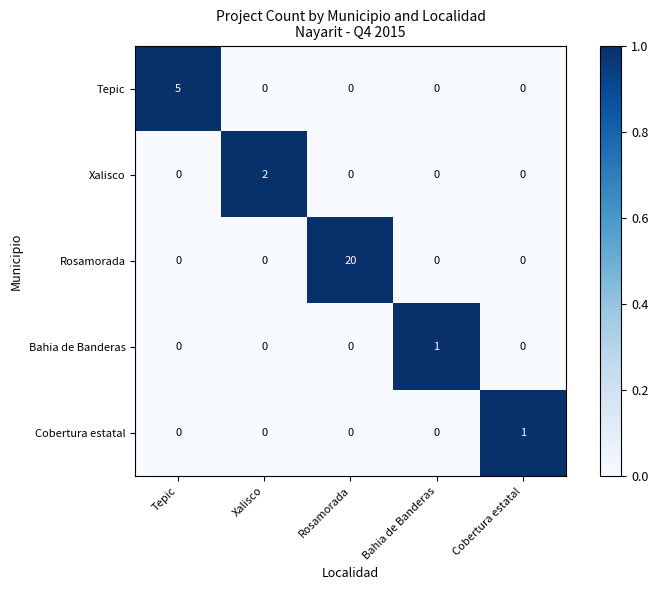

At how many categories does at least one series exceed 0?

5